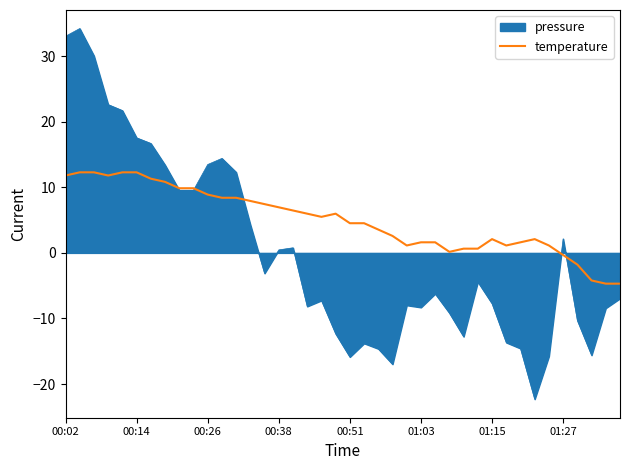

How many categories are shown in the chart?

40